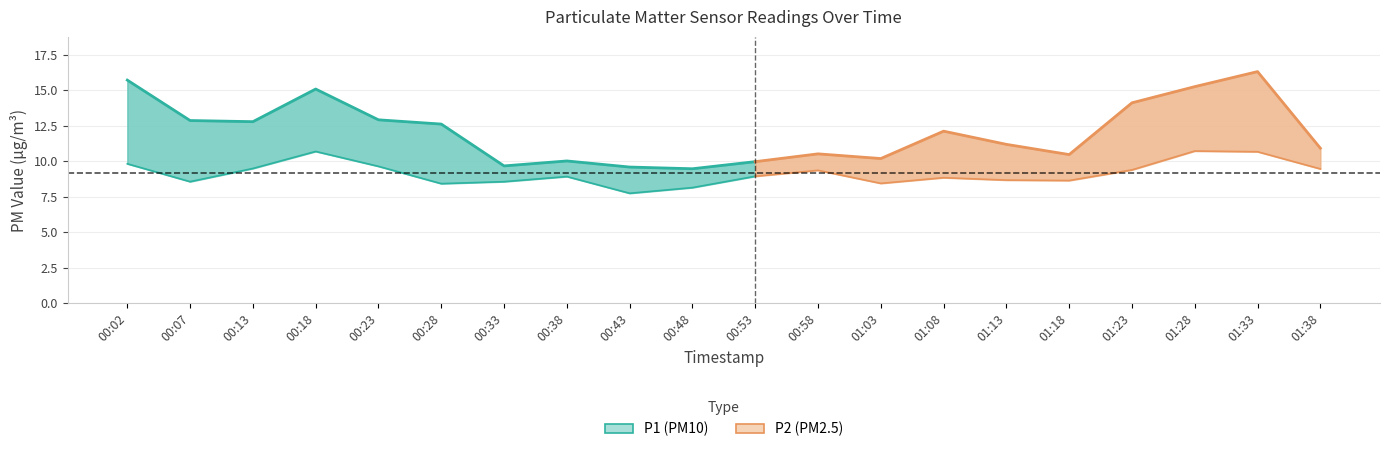

Between 00:28 and 01:38, which is larger?

00:28